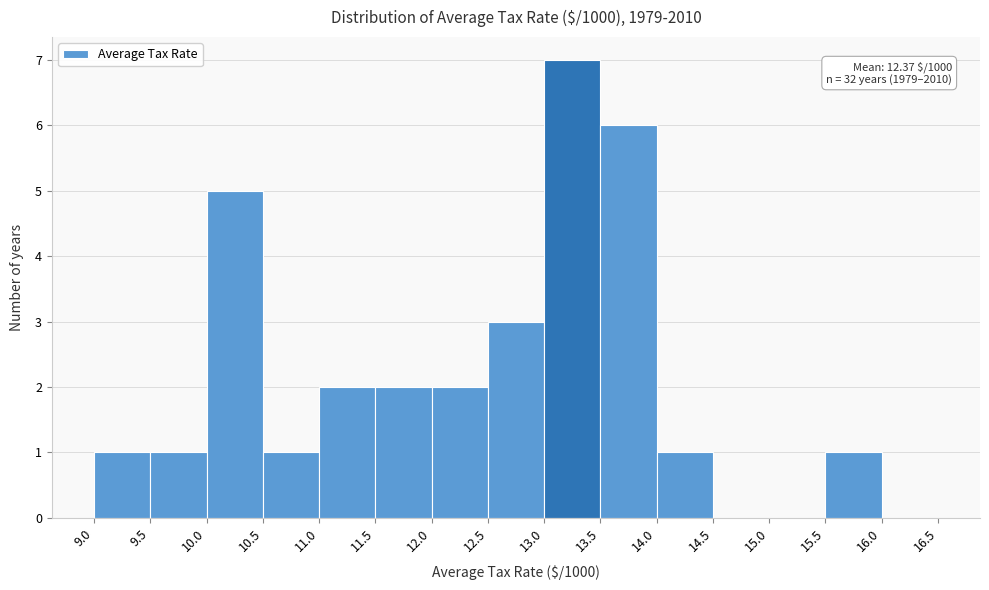

Over which range of the x-axis is the bar tallest?

13.0 to 13.5